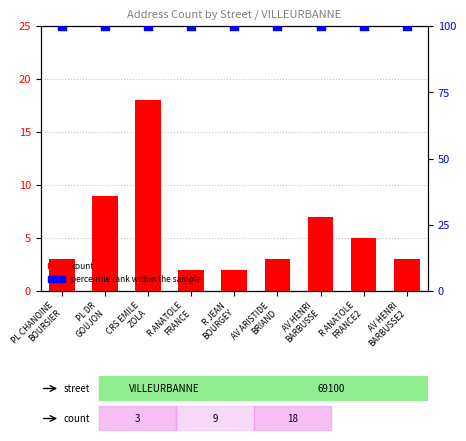

Which series has the largest total across all categories?

percentile rank within the sample